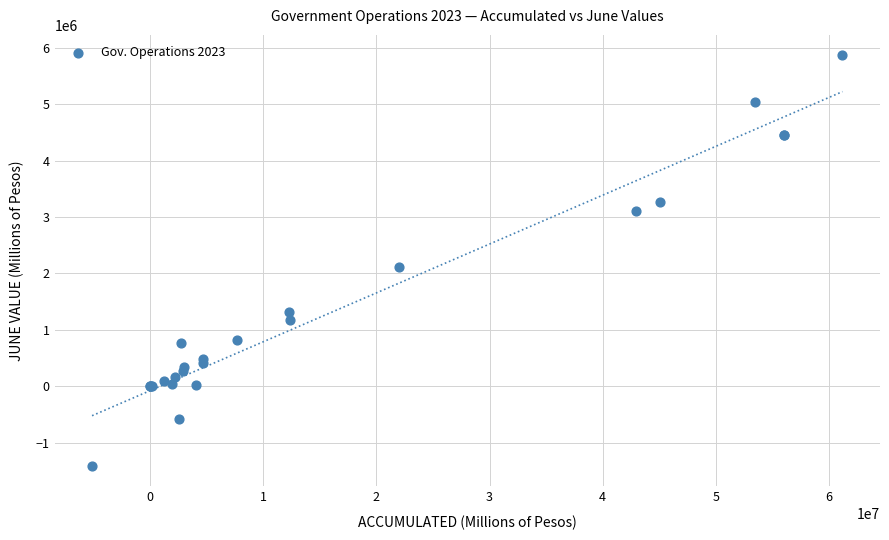

What Y value in the scatter plot is closest to 2225258?

2115864.0